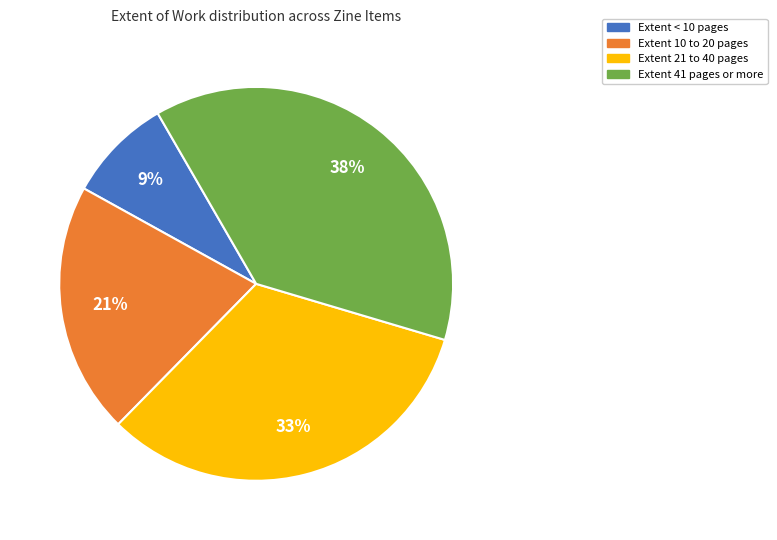

Which has a higher value, Extent 41 pages or more or Extent < 10 pages?

Extent 41 pages or more